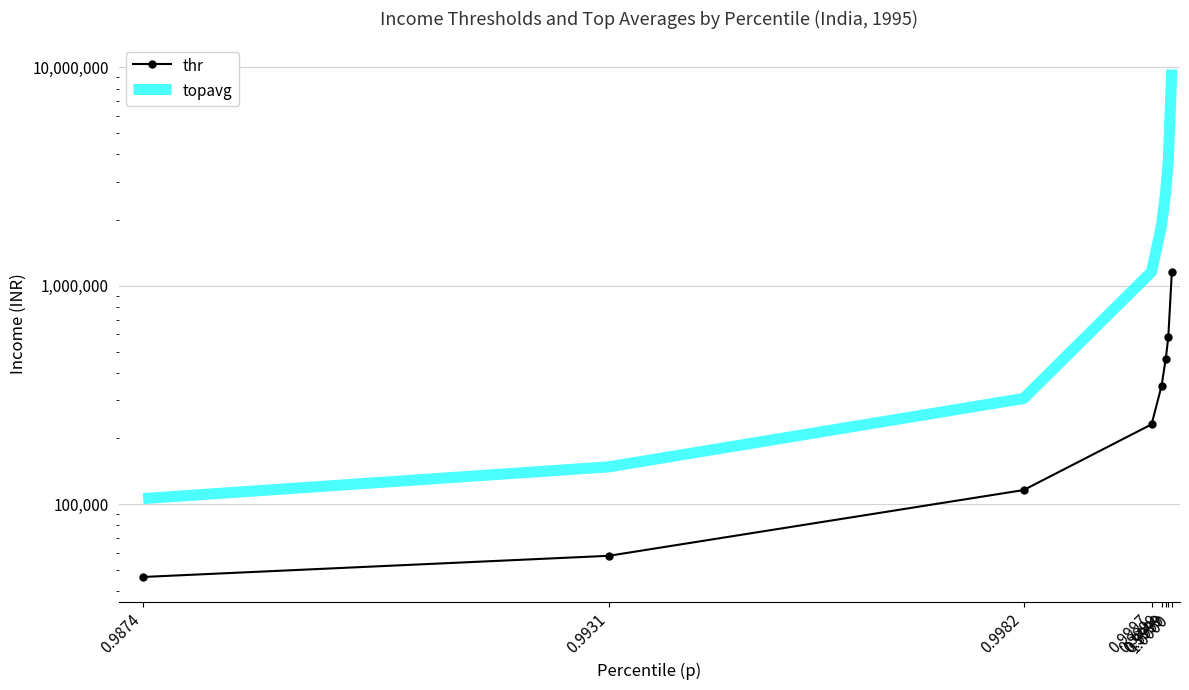

Count the number of categories in the chart.

8